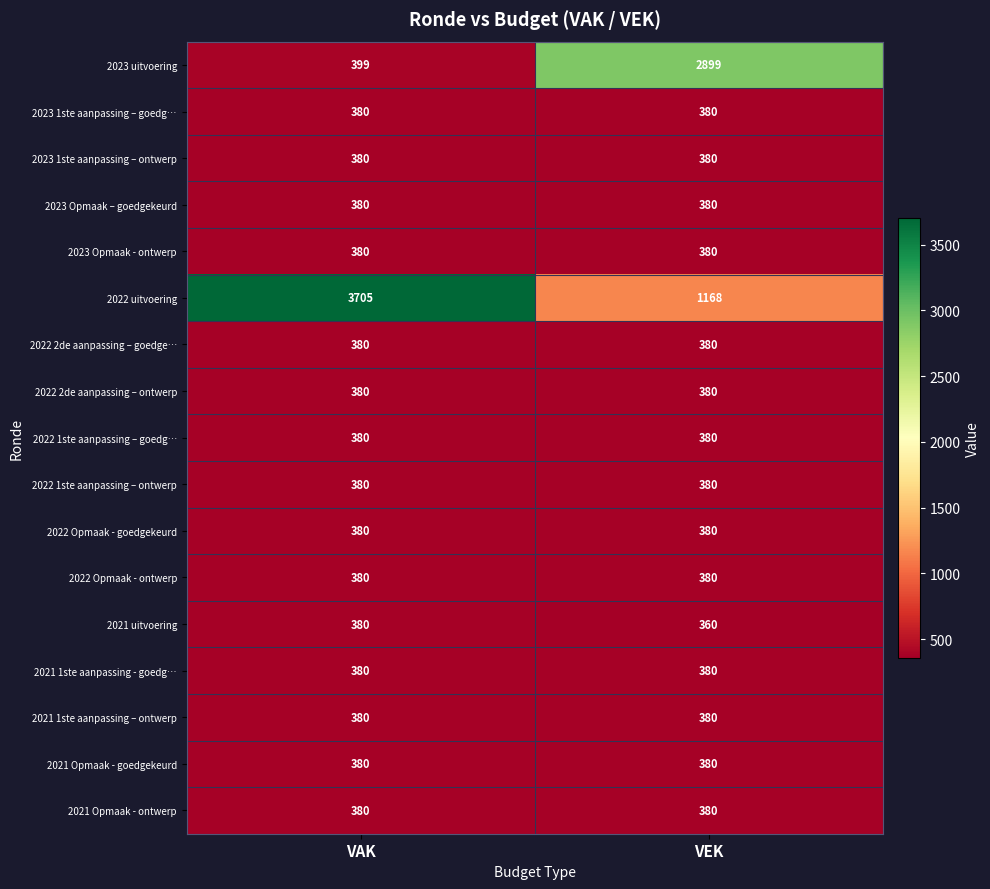

At which label does 2023 uitvoering reach its peak?

VEK